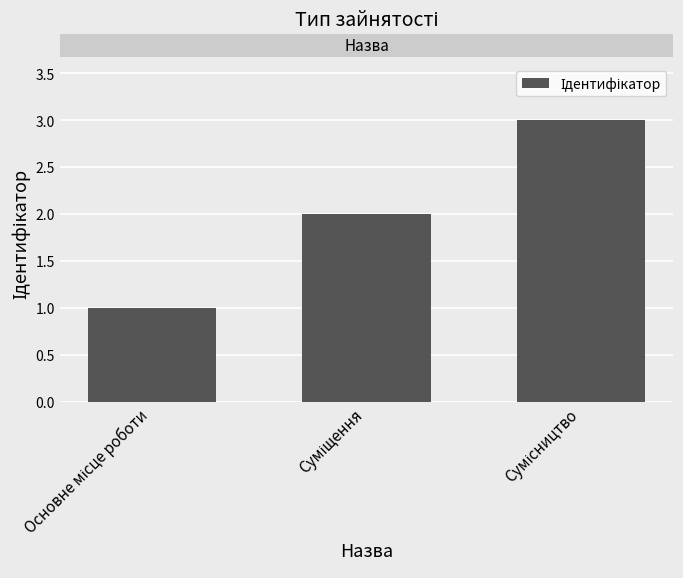

What is the sum of all values?

6